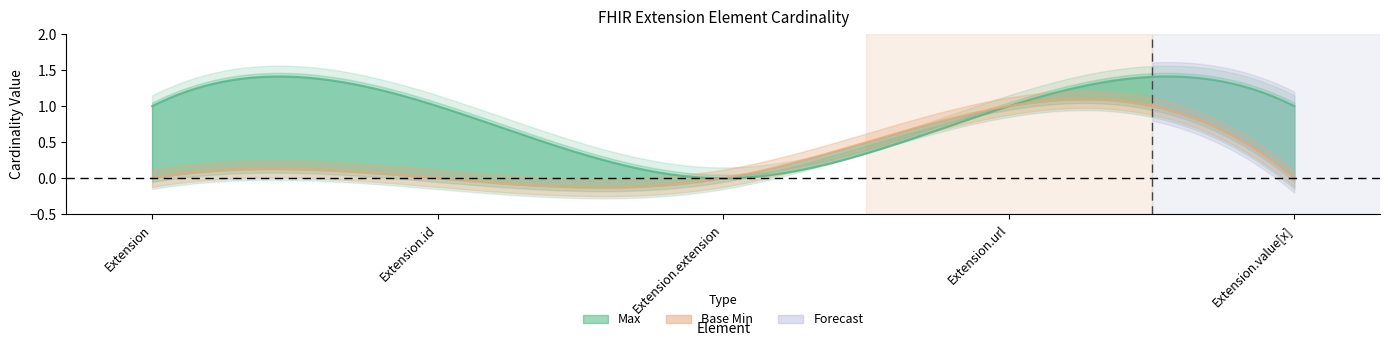

In Base Min, how many points are higher than both neighbors (excluding endpoints)?

1